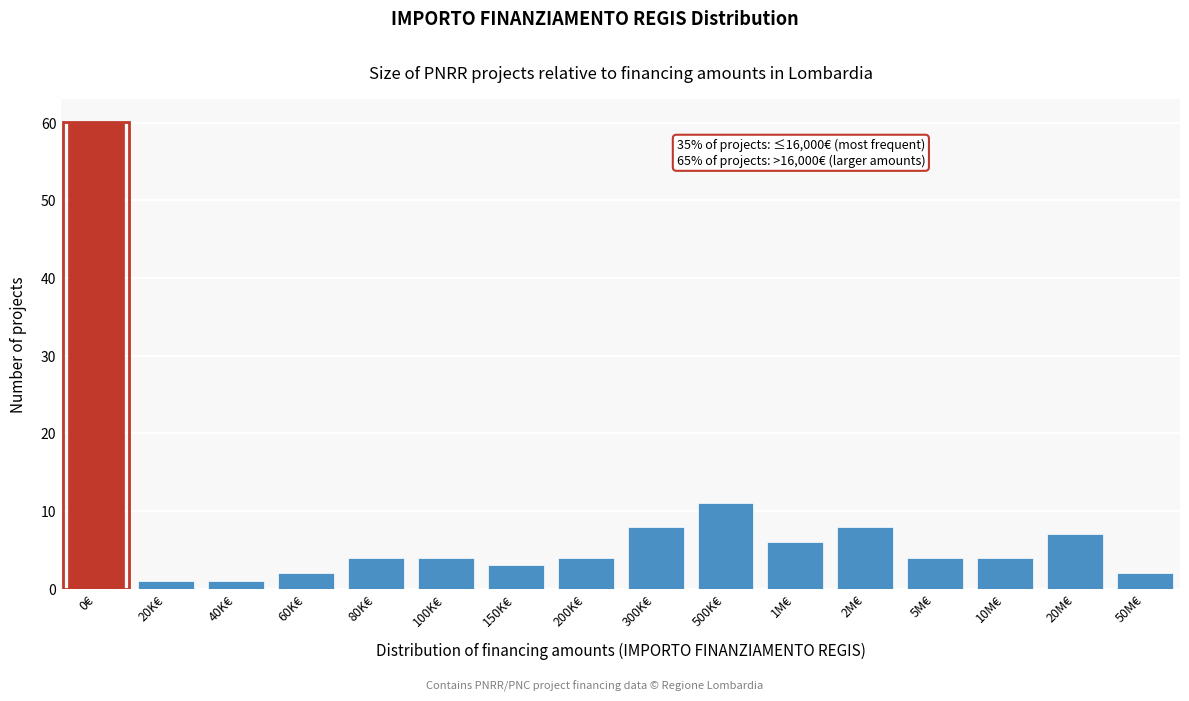

Reading left to right, what are all the values shown in this chart?

0€=60	20K€=1	40K€=1	60K€=2	80K€=4	100K€=4	150K€=3	200K€=4	300K€=8	500K€=11	1M€=6	2M€=8	5M€=4	10M€=4	20M€=7	50M€=2